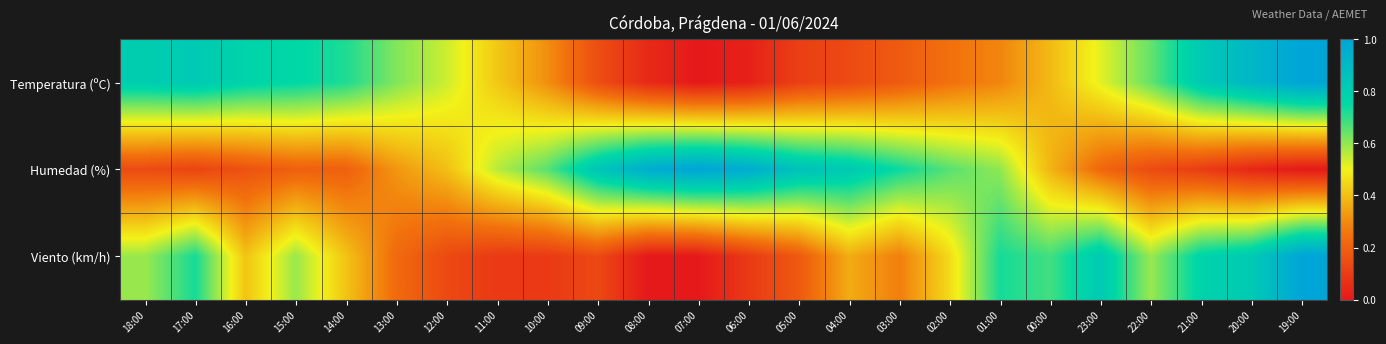

Reading right to left, transcribe all the data shown in this chart.

Temperatura (ºC): 19:00=1.0	20:00=0.9	21:00=0.8	22:00=0.6	23:00=0.5	00:00=0.4	01:00=0.3	02:00=0.2	03:00=0.2	04:00=0.1	05:00=0.1	06:00=0.0	07:00=0.0	08:00=0.0	09:00=0.1	10:00=0.3	11:00=0.4	12:00=0.5	13:00=0.6	14:00=0.7	15:00=0.8	16:00=0.8	17:00=0.8	18:00=0.8
Humedad (%): 19:00=0.0	20:00=0.0	21:00=0.1	22:00=0.1	23:00=0.2	00:00=0.4	01:00=0.6	02:00=0.7	03:00=0.7	04:00=0.8	05:00=0.9	06:00=1.0	07:00=1.0	08:00=1.0	09:00=0.8	10:00=0.7	11:00=0.6	12:00=0.4	13:00=0.3	14:00=0.2	15:00=0.2	16:00=0.2	17:00=0.1	18:00=0.1
Viento (km/h): 19:00=1.0	20:00=0.8	21:00=0.8	22:00=0.6	23:00=0.8	00:00=0.7	01:00=0.7	02:00=0.5	03:00=0.3	04:00=0.4	05:00=0.2	06:00=0.1	07:00=0.0	08:00=0.0	09:00=0.1	10:00=0.1	11:00=0.1	12:00=0.1	13:00=0.2	14:00=0.4	15:00=0.6	16:00=0.4	17:00=0.7	18:00=0.6